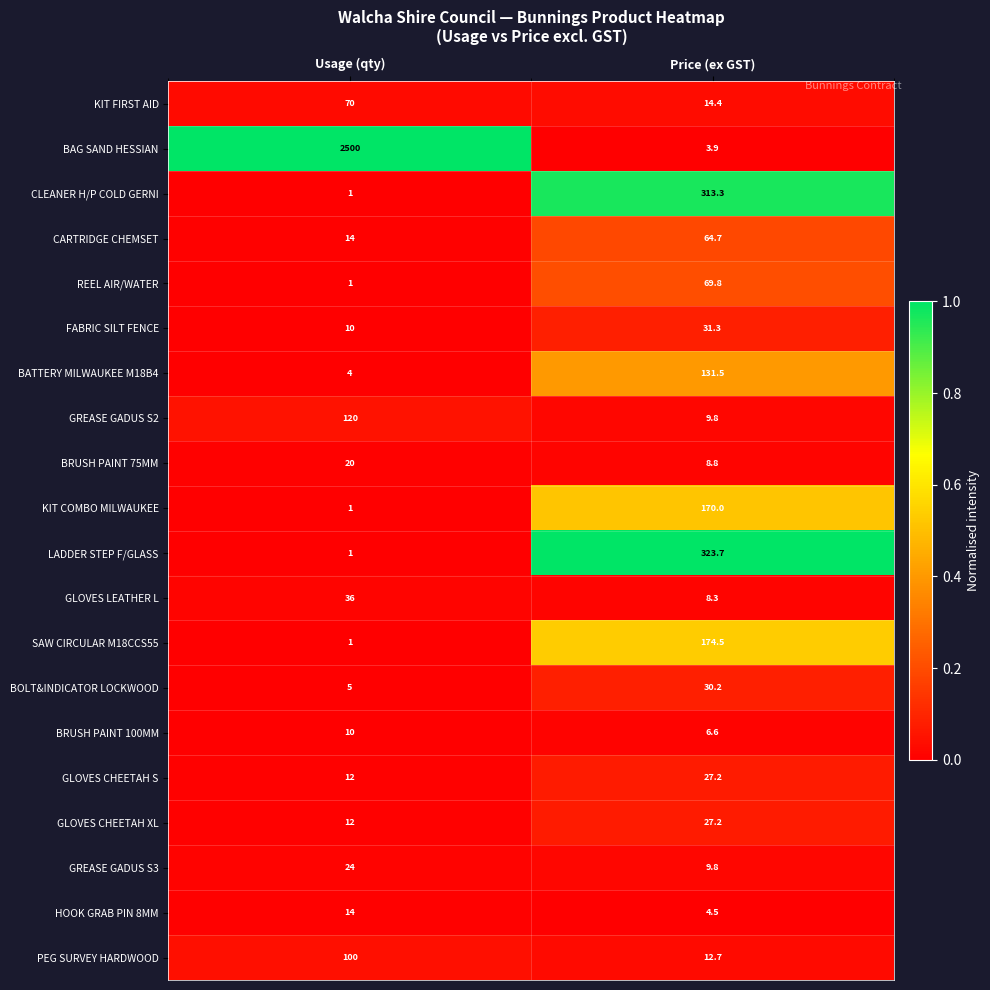

What is the difference between the highest and lowest values at Price (ex GST)?

319.8